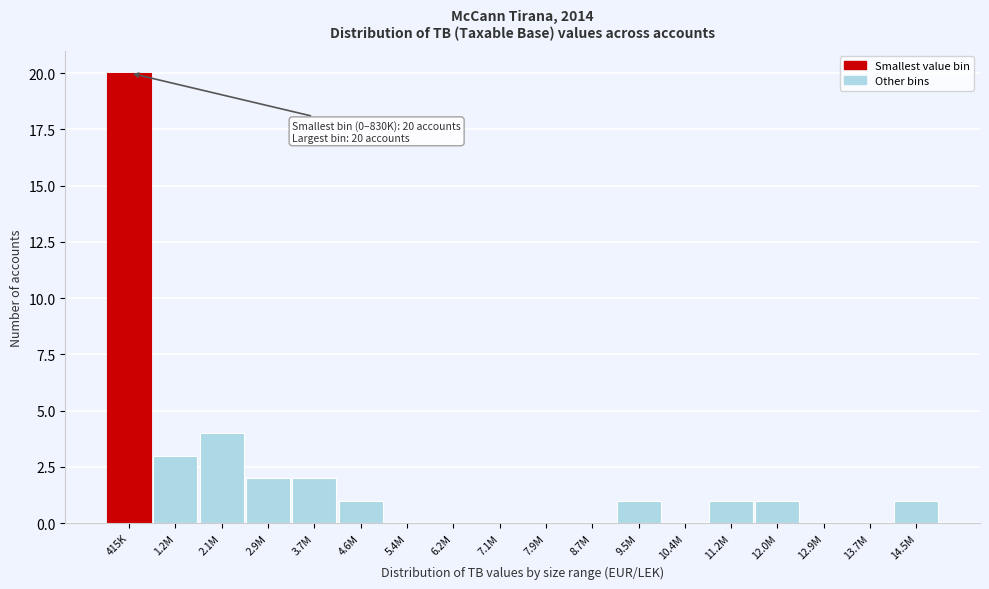

Reading left to right, extract all data points from this chart.

415K=20	1.2M=3	2.1M=4	2.9M=2	3.7M=2	4.6M=1	5.4M=0	6.2M=0	7.1M=0	7.9M=0	8.7M=0	9.5M=1	10.4M=0	11.2M=1	12.0M=1	12.9M=0	13.7M=0	14.5M=1